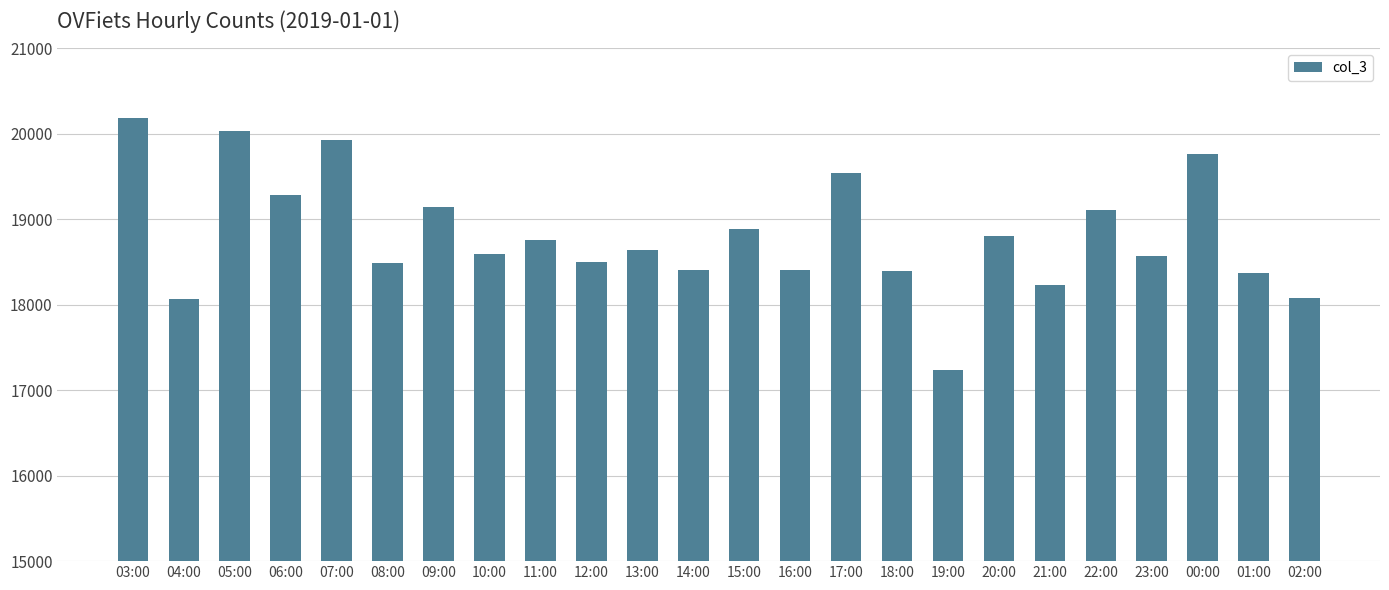

How many categories are shown in the chart?

24